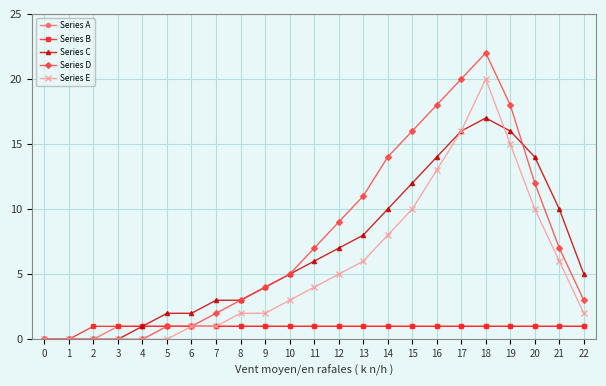

What is the total value across all series at 19?

51